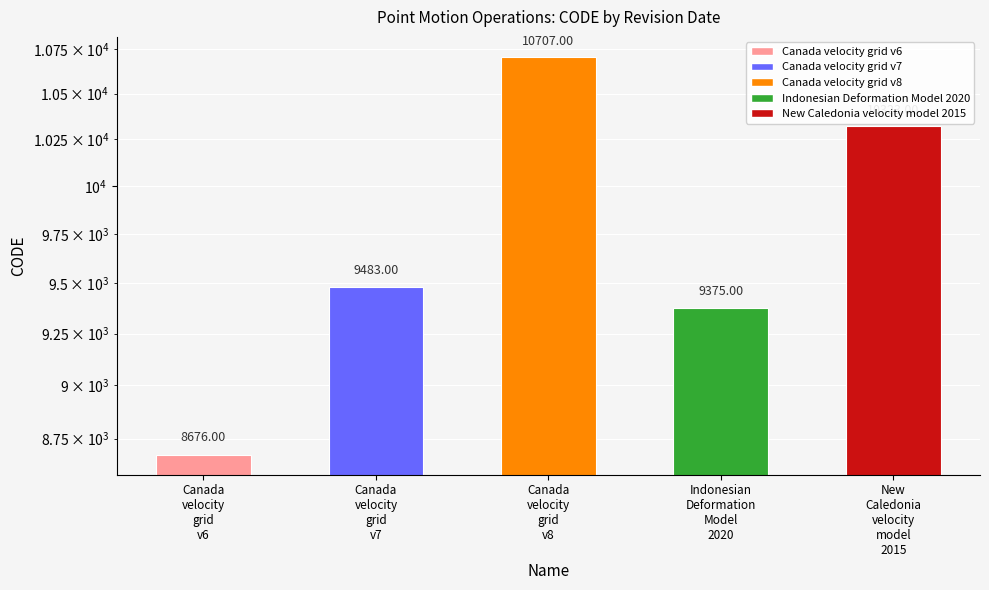

The value at Canada
velocity
grid
v8 is 6785. True or false?

False